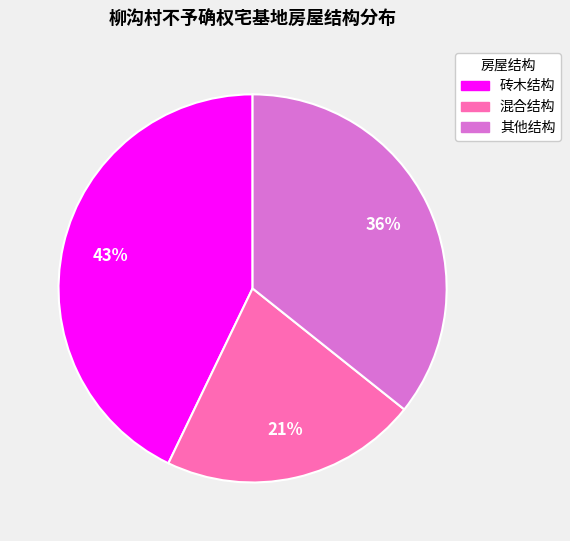

What is the ratio of the value at 混合结构 to the value at 砖木结构?

0.5